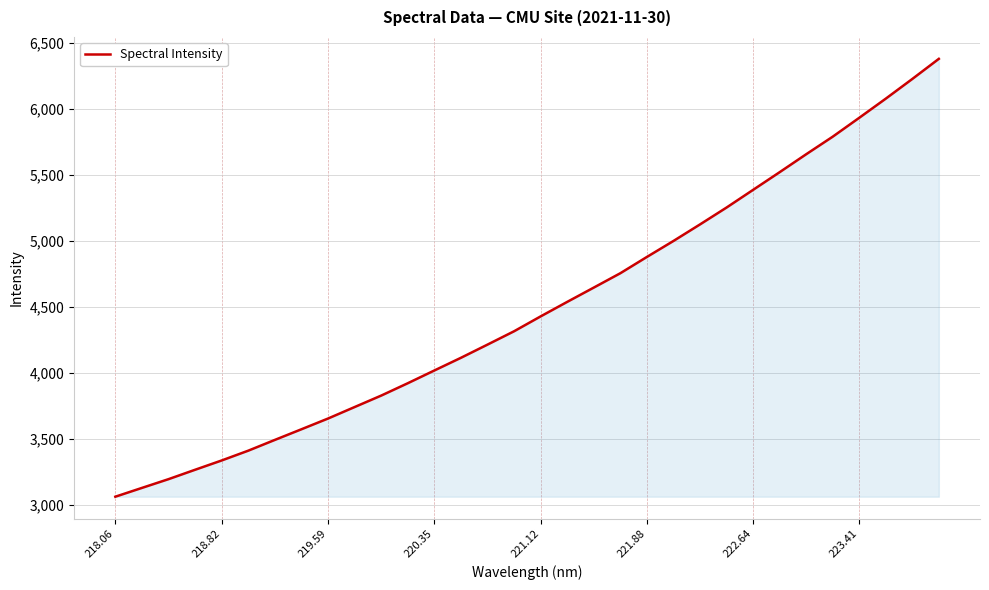

How many lines are shown in the chart?

1